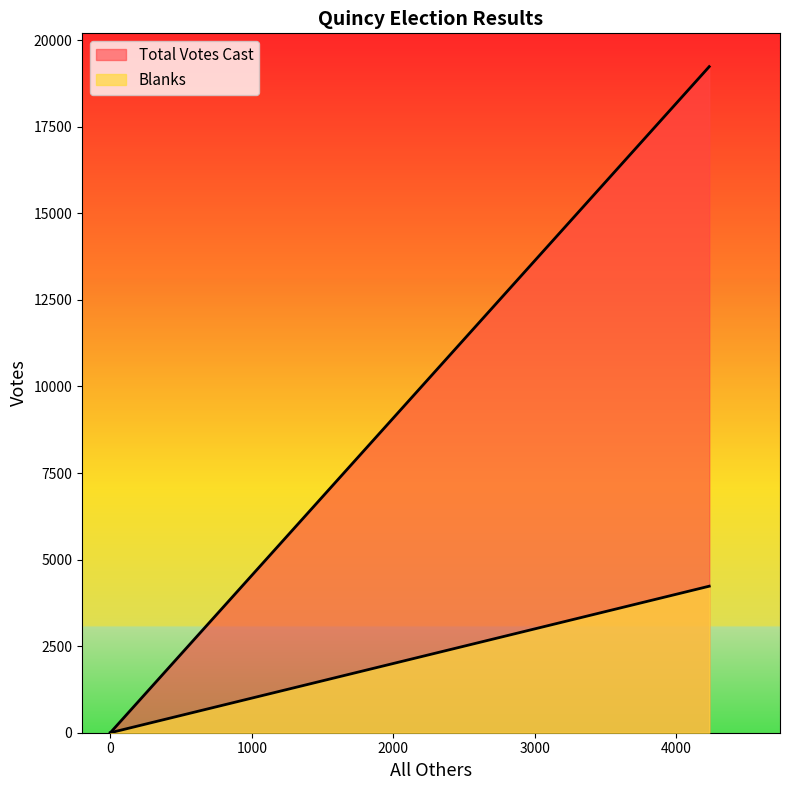

Reading right to left, extract all data points from this chart.

Blanks: 4232	0
Total Votes Cast: 19237	0